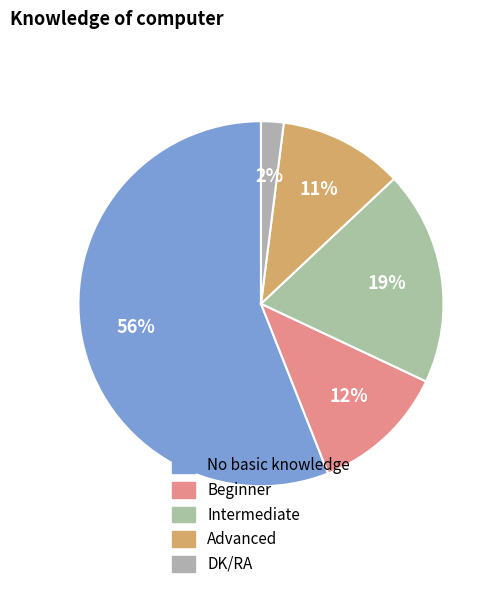

To the nearest percent, what percentage of the pie is DK/RA?

2%